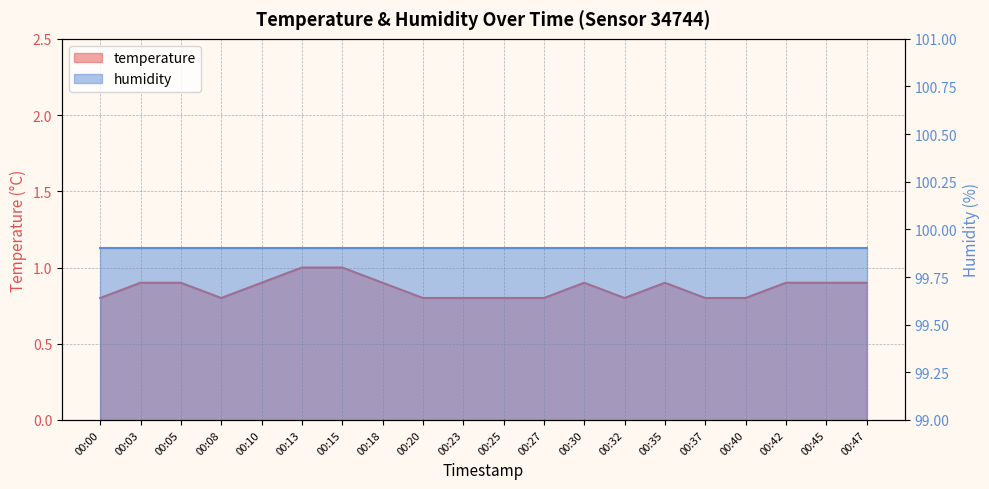

What is the average value?

0.9